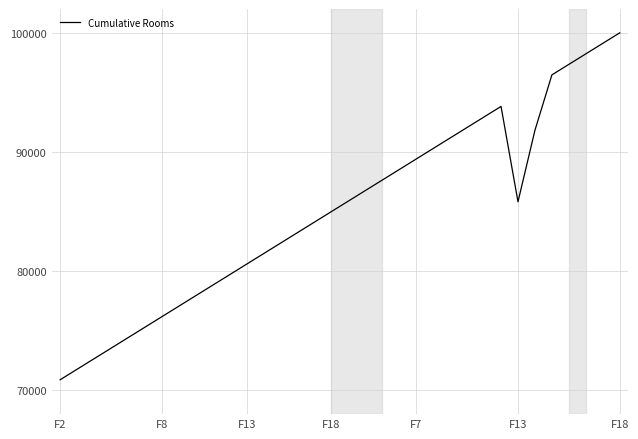

What is the smallest value displayed?

70882.4